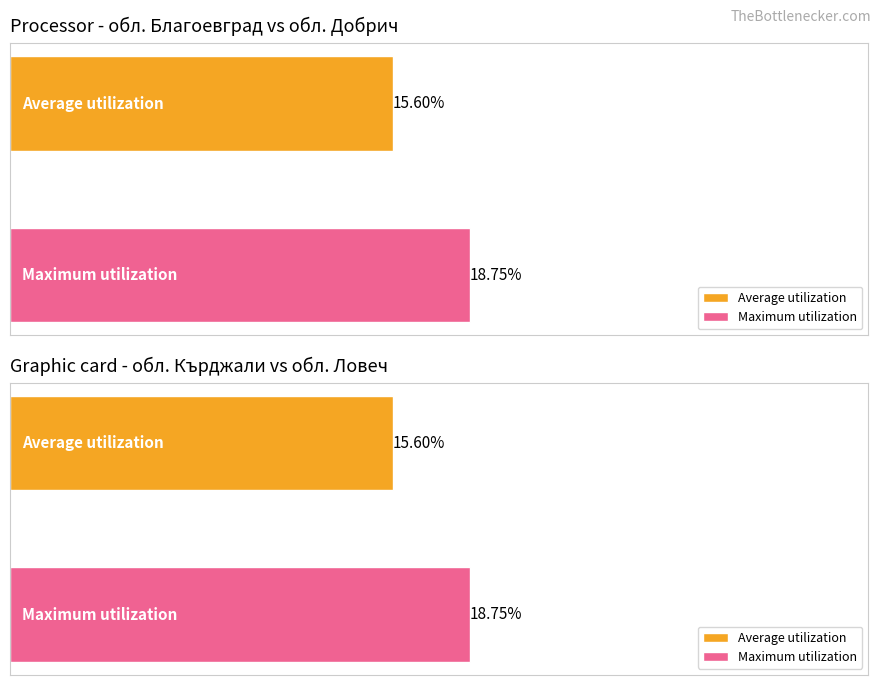

Which series has the widest spread of values?

Maximum utilization